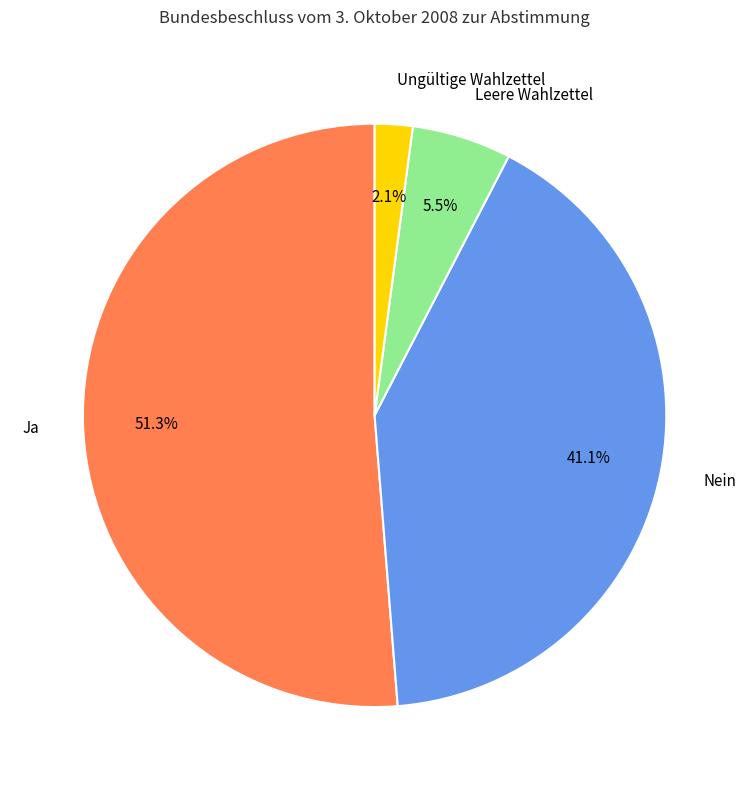

How many segments does this pie chart have?

4